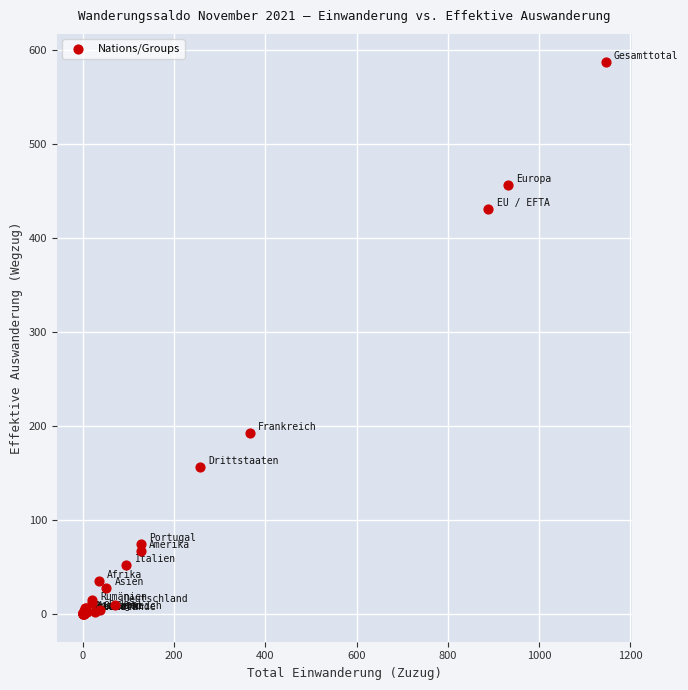

What Y value in the scatter plot is closest to 294?

193